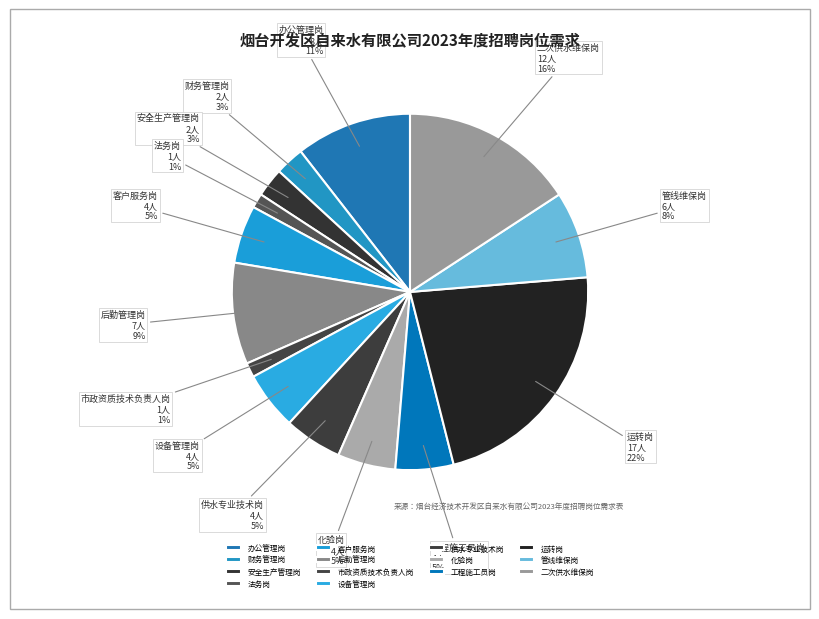

Do 工程施工员岗 and 市政资质技术负责人岗 together represent more than half of the pie?

No